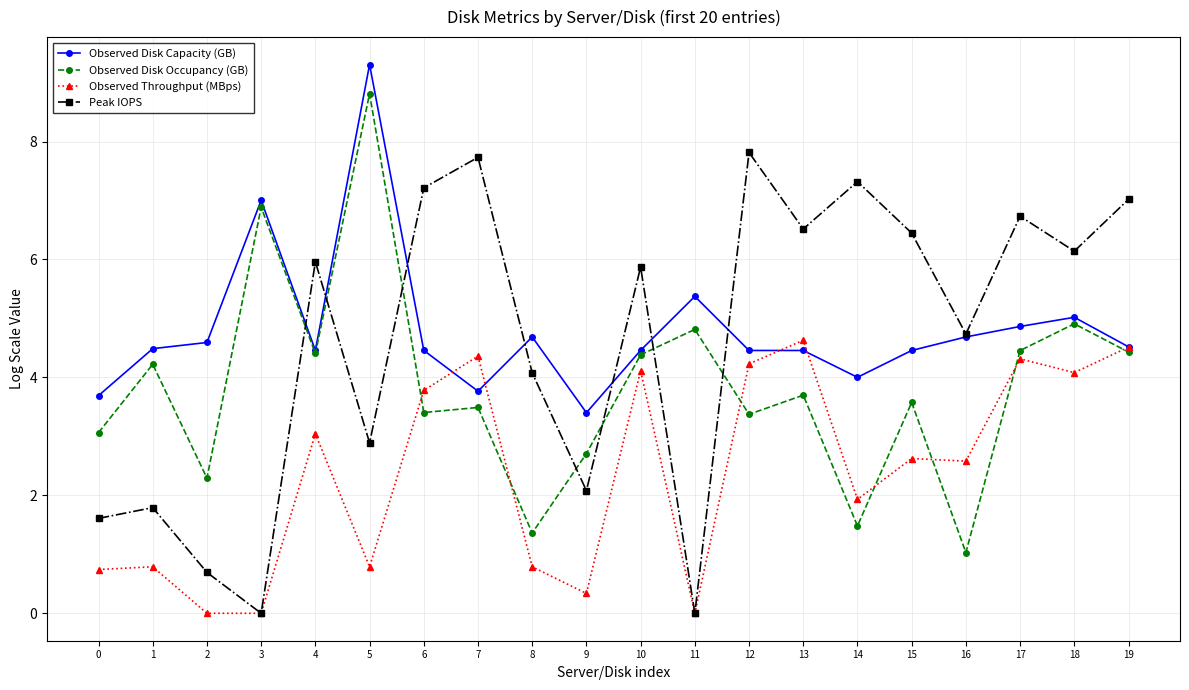

True or false: Peak IOPS has more than 0 points higher than both neighbors.

True